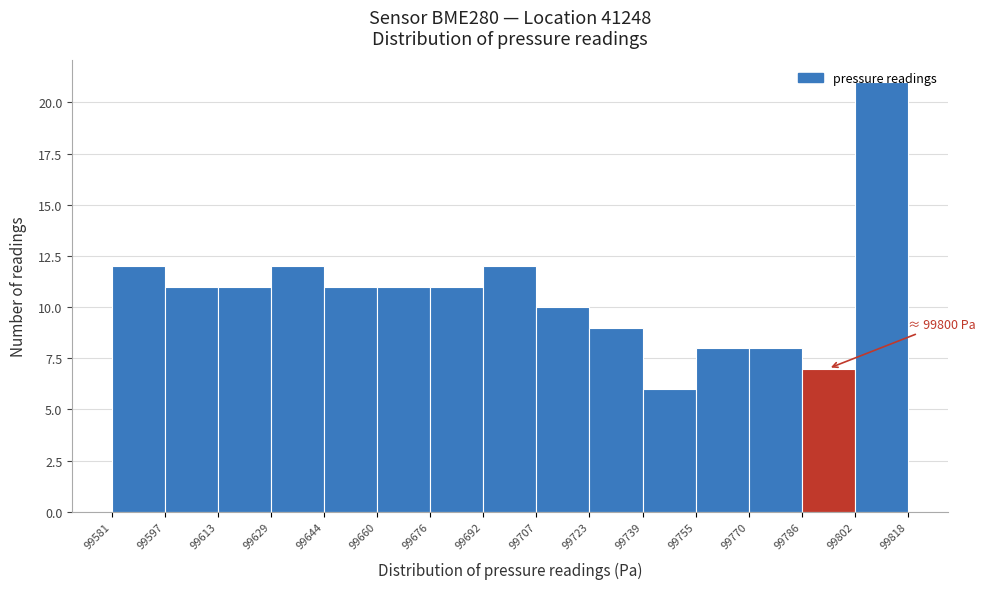

Which range on the x-axis has the tallest bar?

99802 to 99818